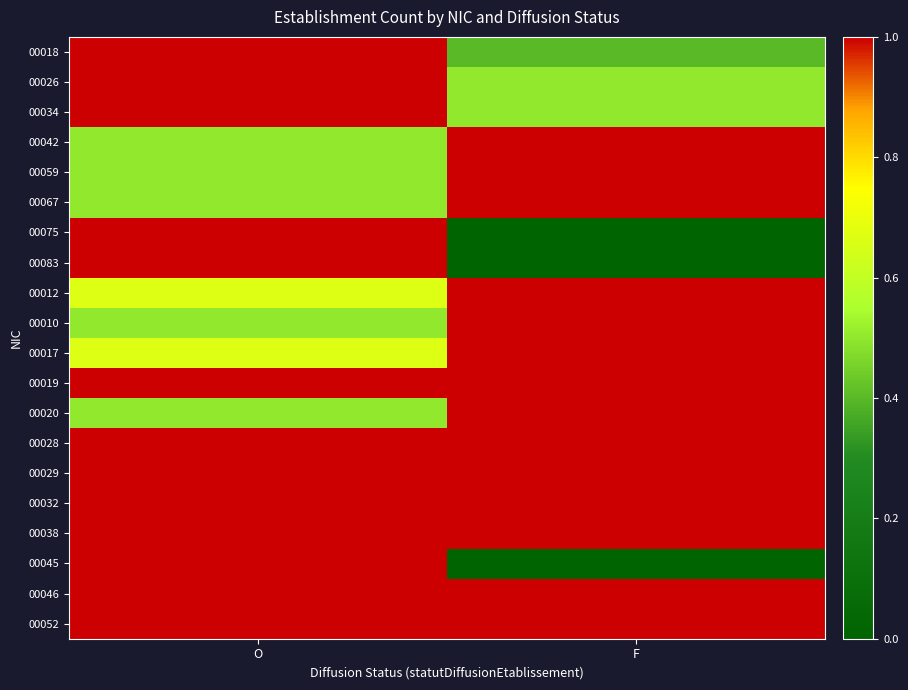

Which series has the widest spread of values?

00075